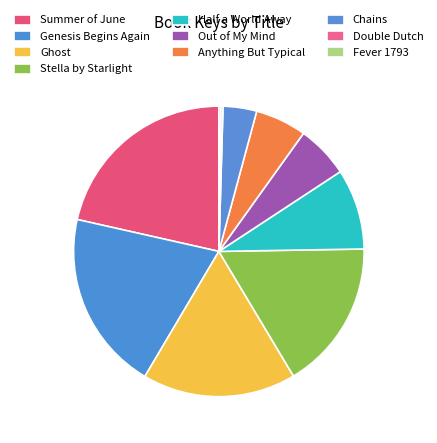

Rank the categories by value from highest to lowest.

Summer of June, Genesis Begins Again, Ghost, Stella by Starlight, Half a World Away, Out of My Mind, Anything But Typical, Chains, Double Dutch, Fever 1793